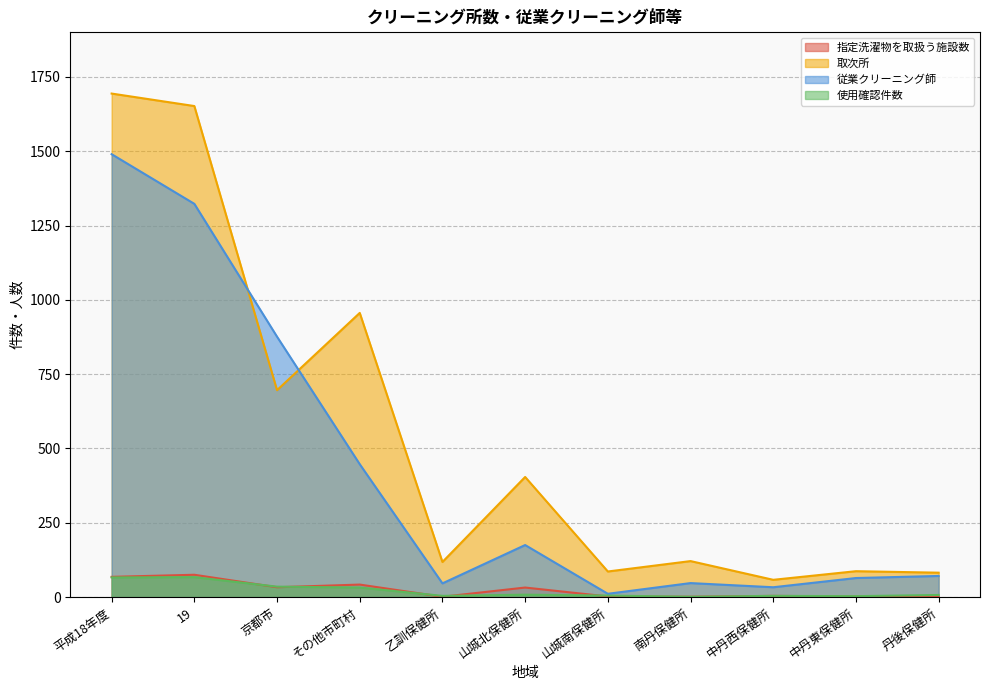

At which label does 指定洗濯物を取扱う施設数 reach its minimum?

丹後保健所